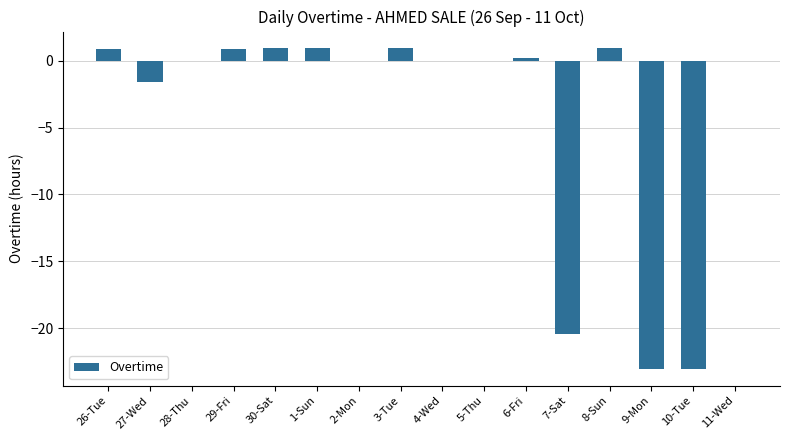

What is the change in value from 29-Fri to 5-Thu?

-0.9